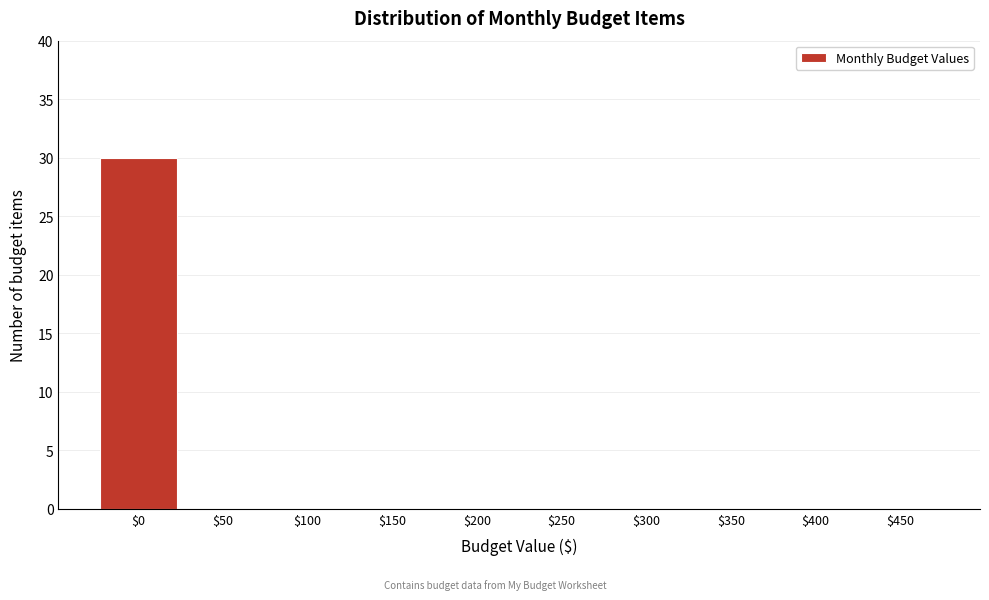

The value at $400 is 13. True or false?

False